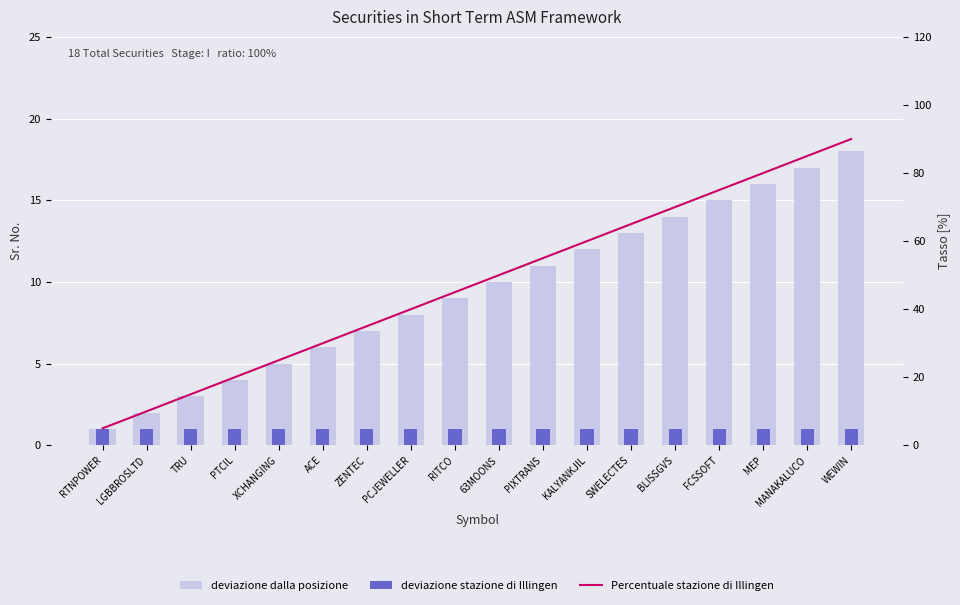

Which category has the lowest value across all series?

RTNPOWER